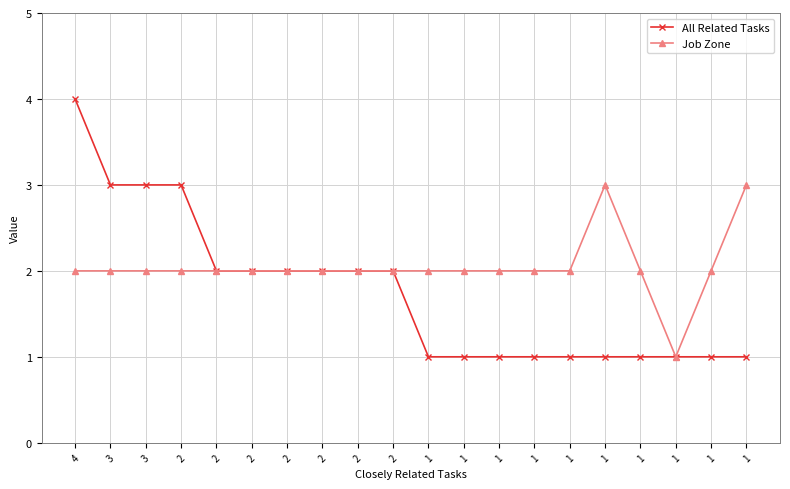

How many data points in All Related Tasks are less than 2?

10